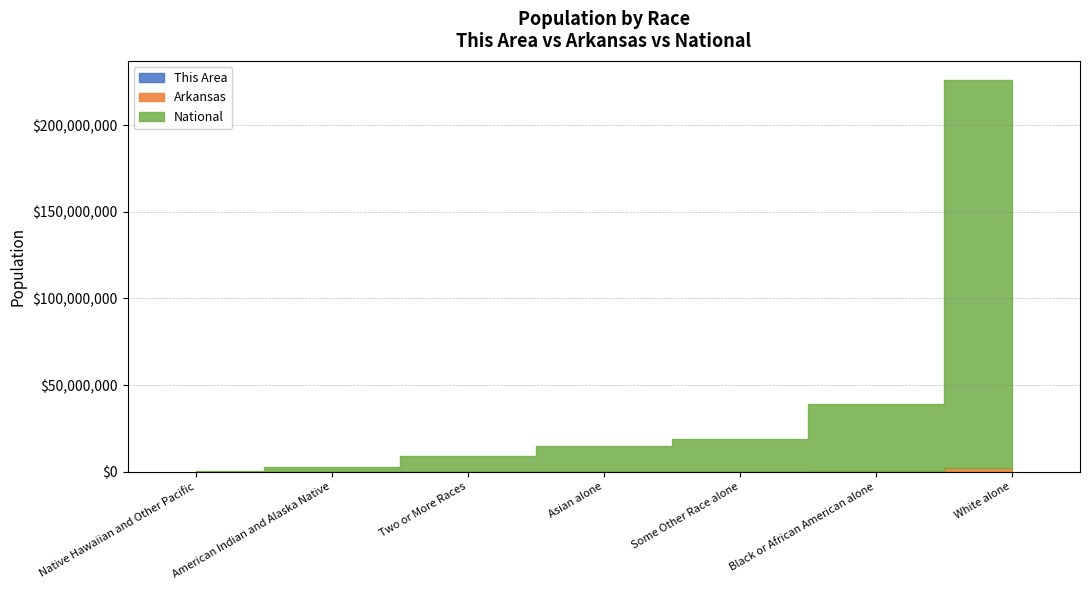

Where does the This Area series first go above 229?

White alone